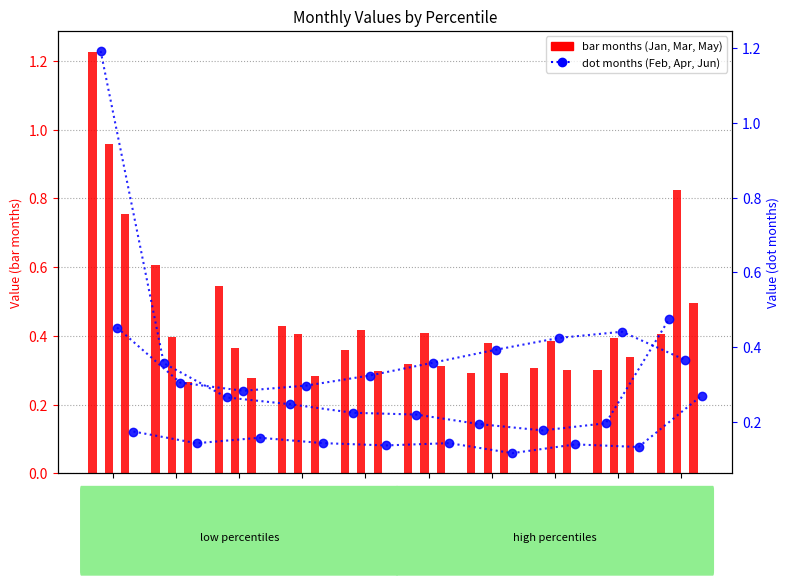

At which category does the chart reach its peak across all series?

pct05